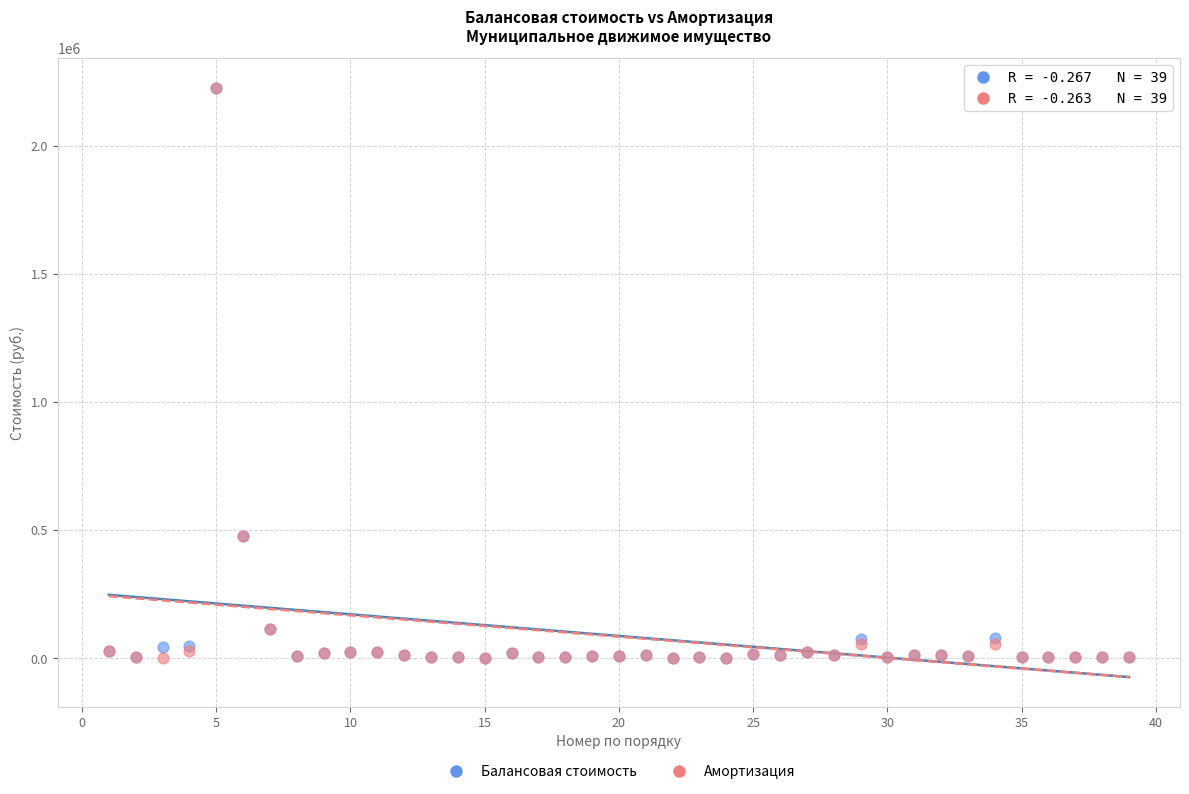

What are all the series names shown in the legend?

Балансовая стоимость, Амортизация